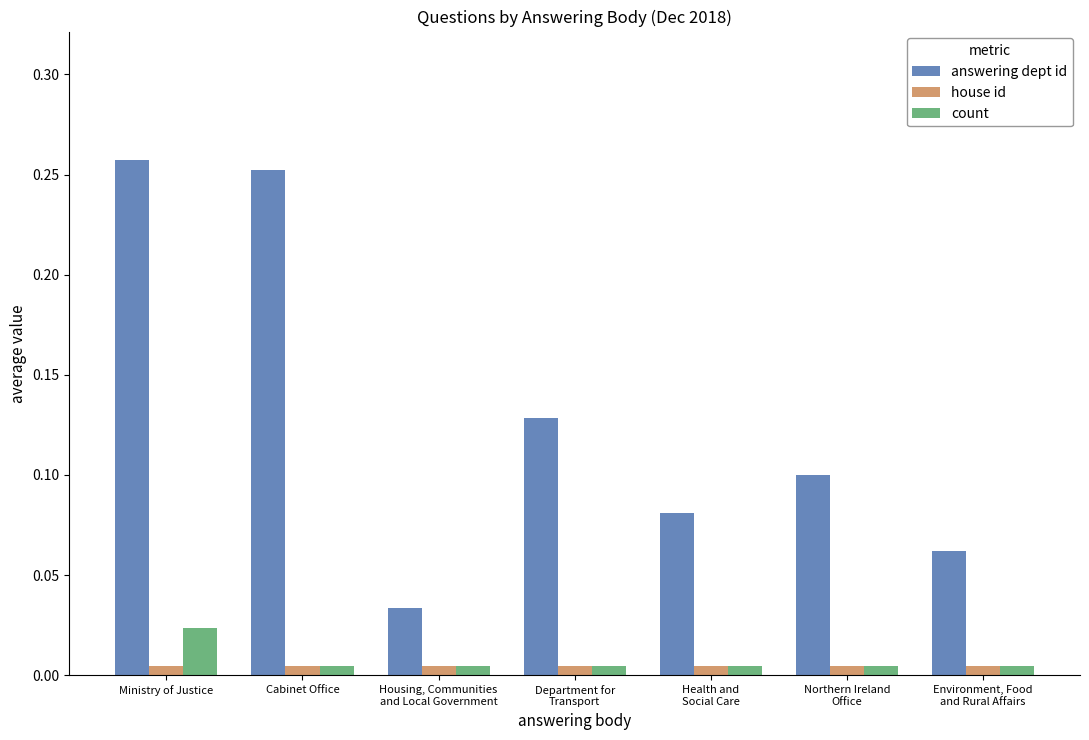

What is the label of the 4th bar from the right?

Department for
Transport